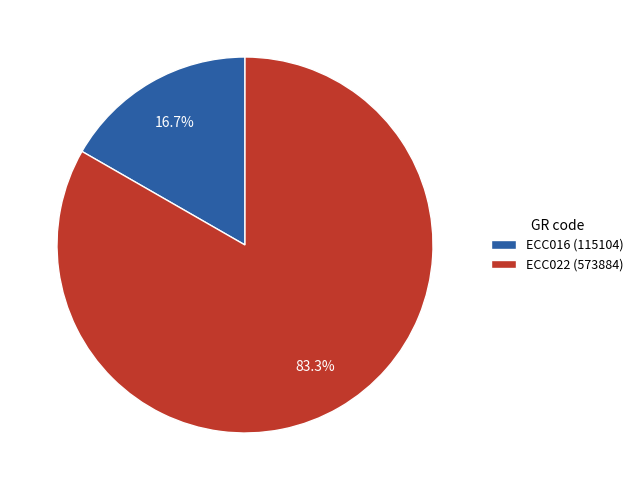

Is ECC022 the majority of the pie?

Yes